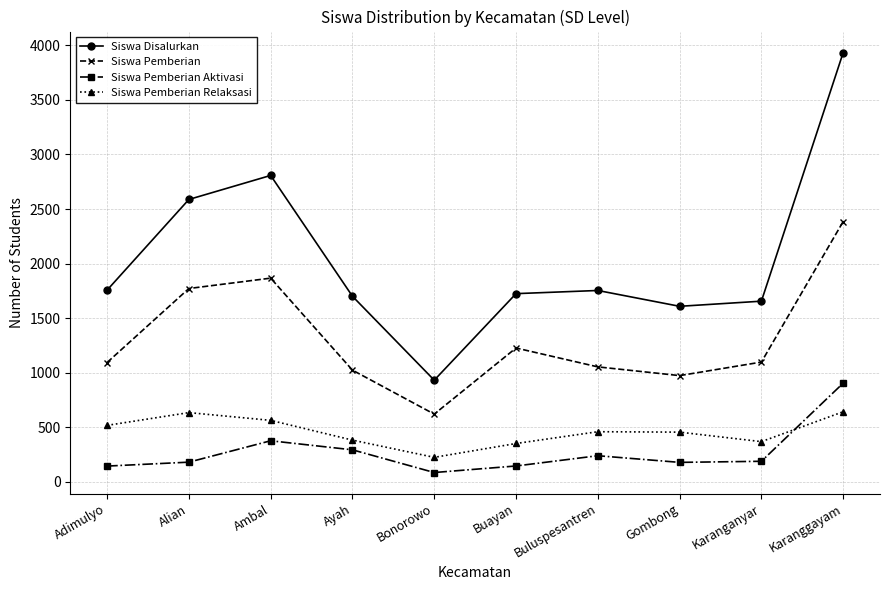

How many series are shown in this chart?

4